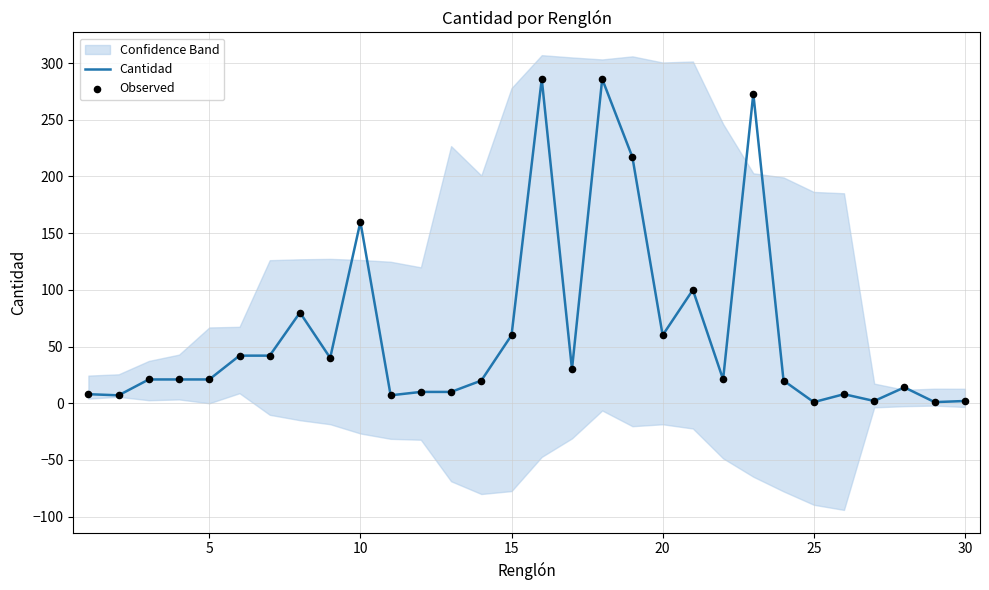

At which label is Cantidad closest to 143?

10